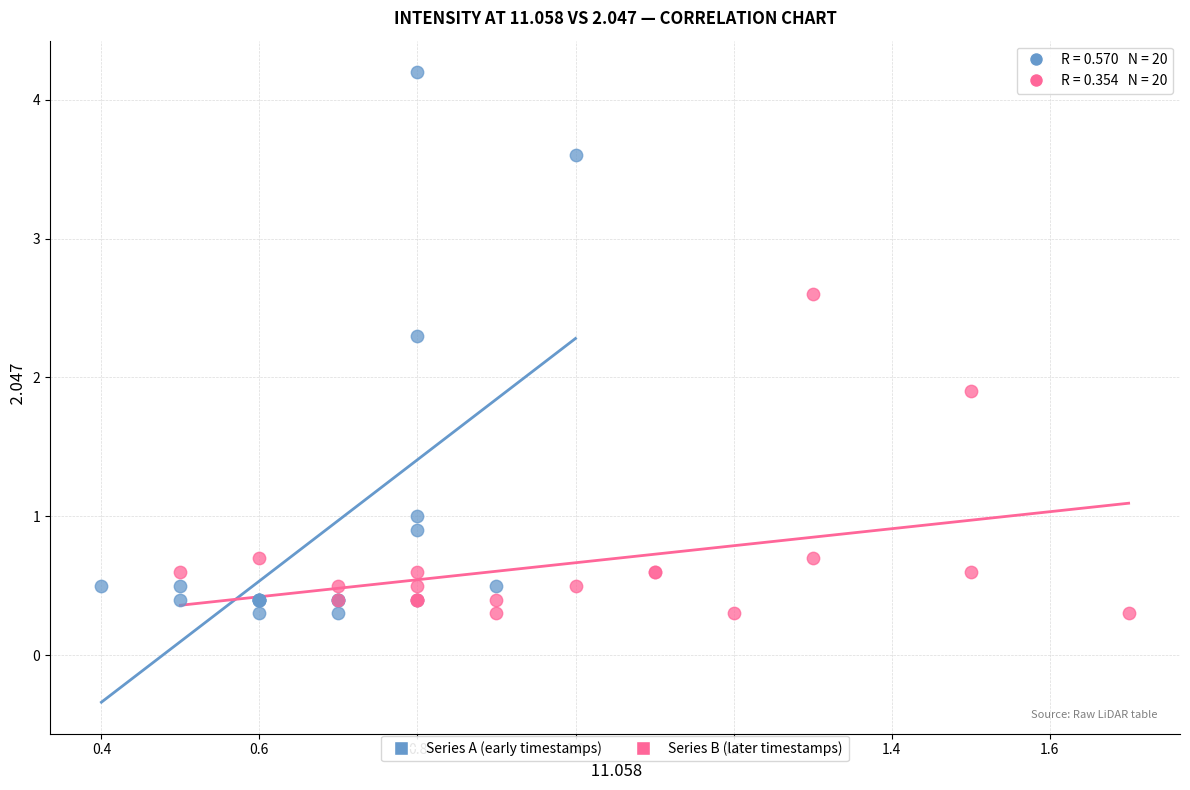

What are all the series names shown in the legend?

Series A (early timestamps), Series B (later timestamps)